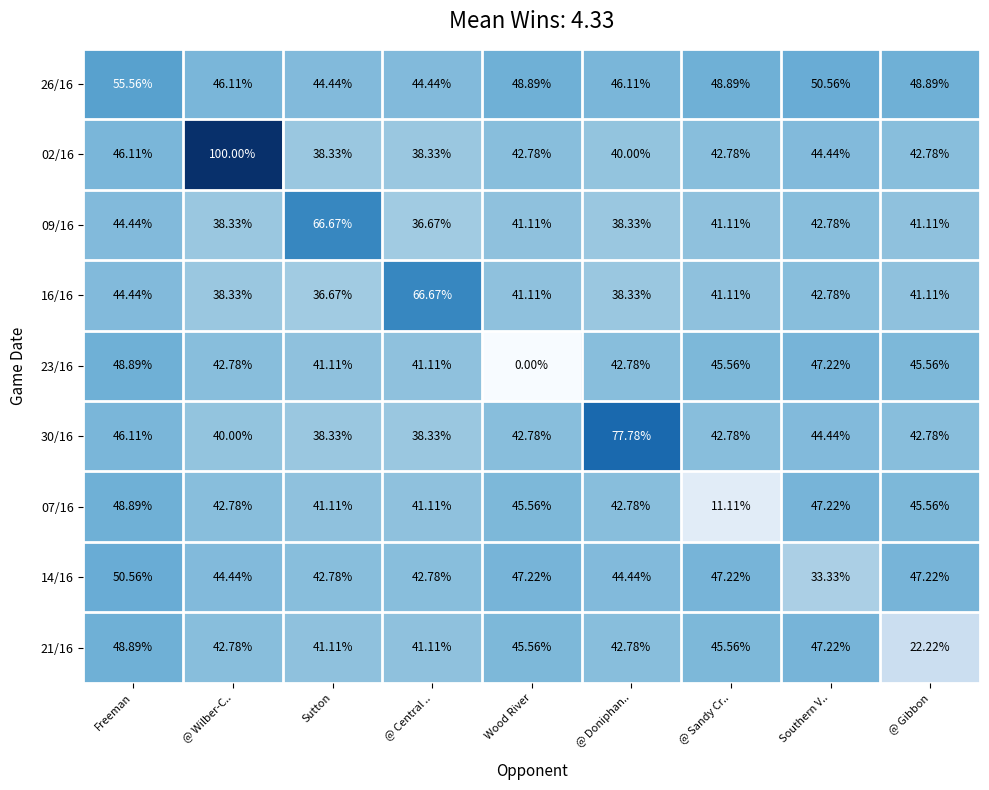

At how many categories does at least one series exceed 0?

9